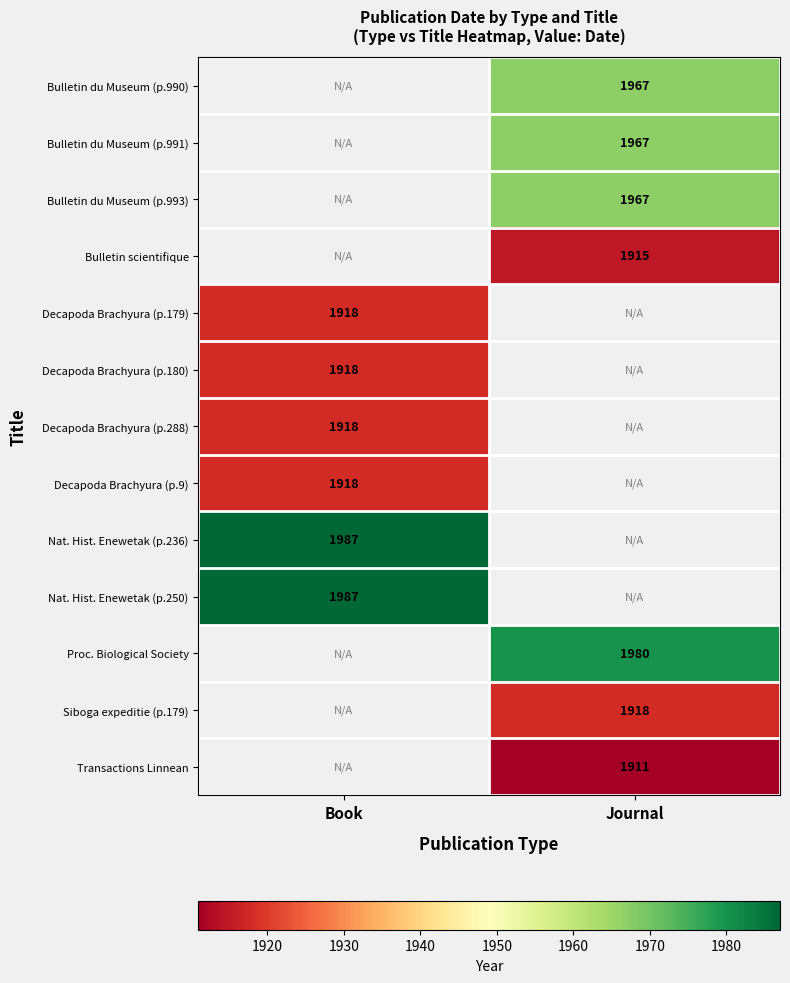

The Decapoda Brachyura (p.288) series shows 1918 at Book. True or false?

True